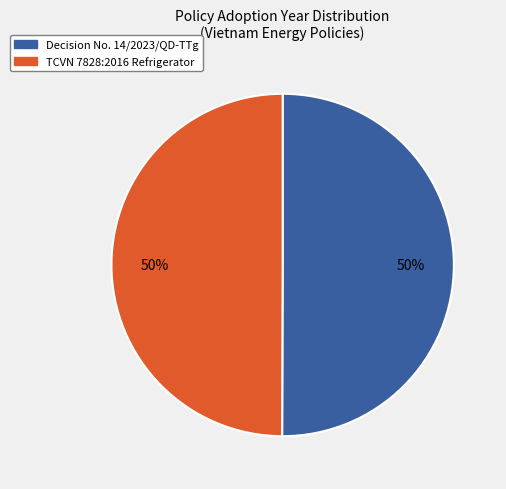

How many segments does this pie chart have?

2